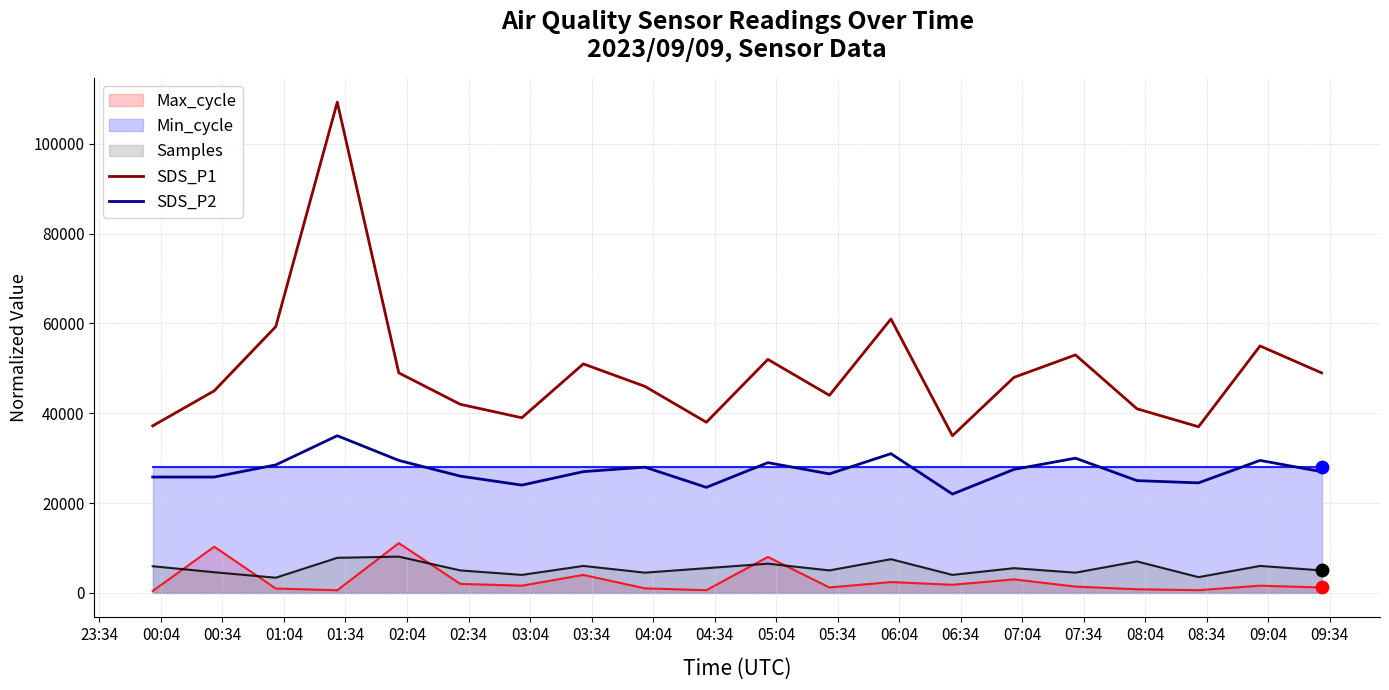

True or false: SDS_P2 and Max_cycle cross at least once.

False